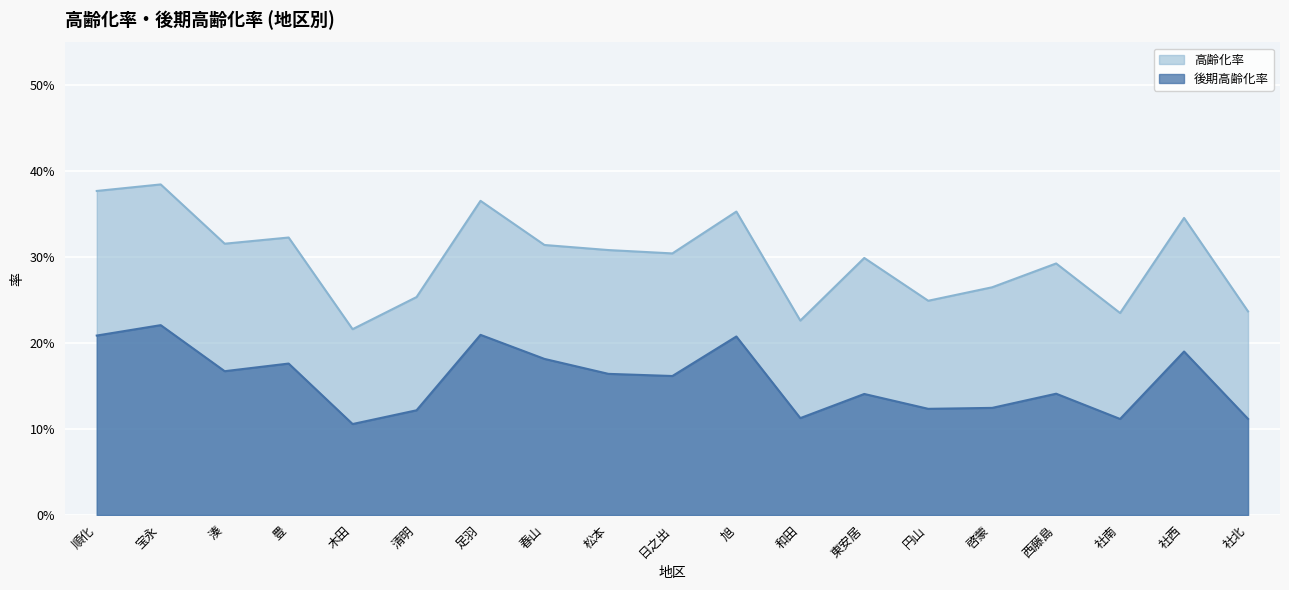

True or false: 高齢化率 and 後期高齢化率 cross at least once.

False